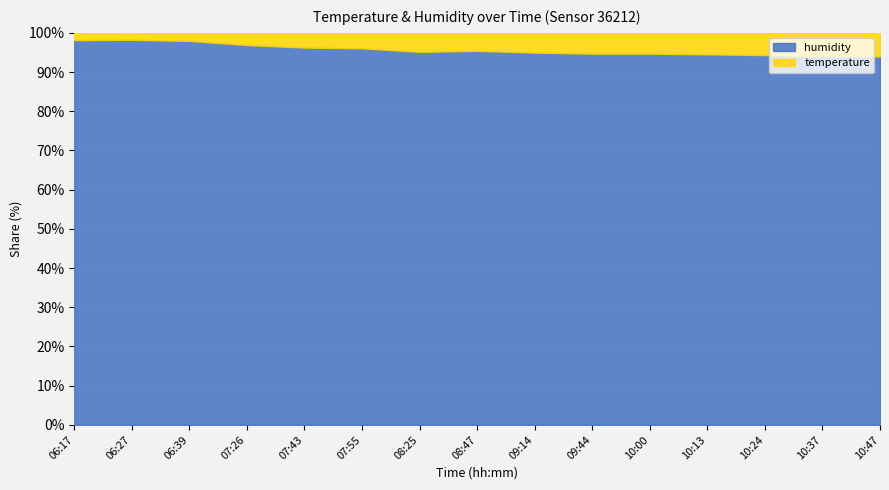

What is the minimum value shown in the chart?

1.8